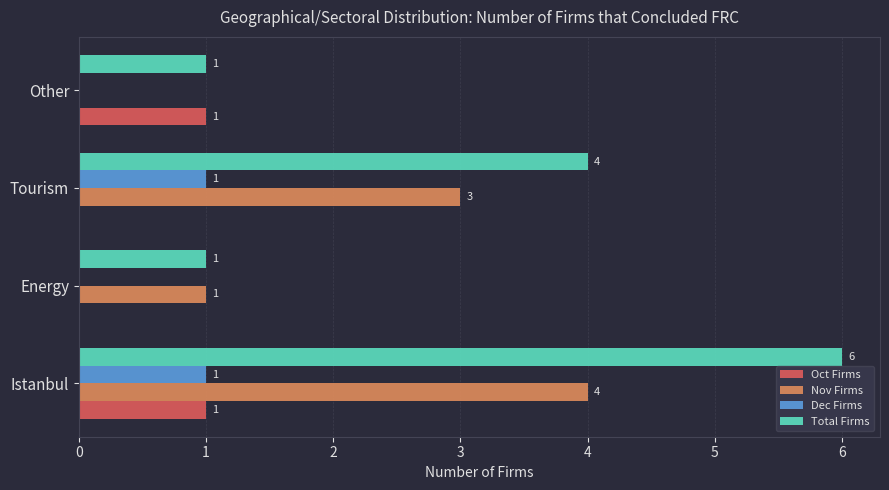

How many Nov Firms values are between 1 and 4?

3